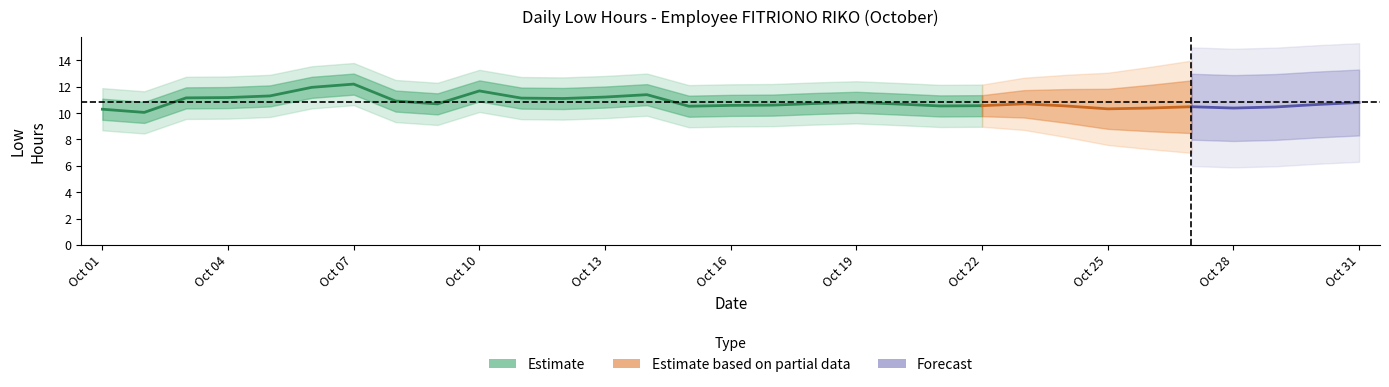

True or false: the data has more than 1 interior local peaks.

True